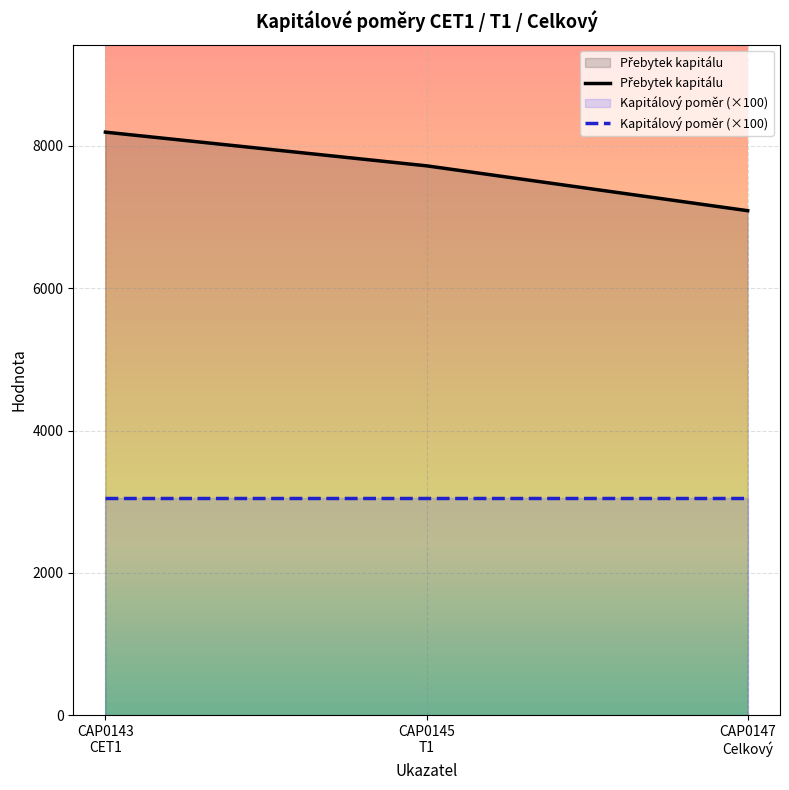

At how many categories does at least one series exceed 6404?

3